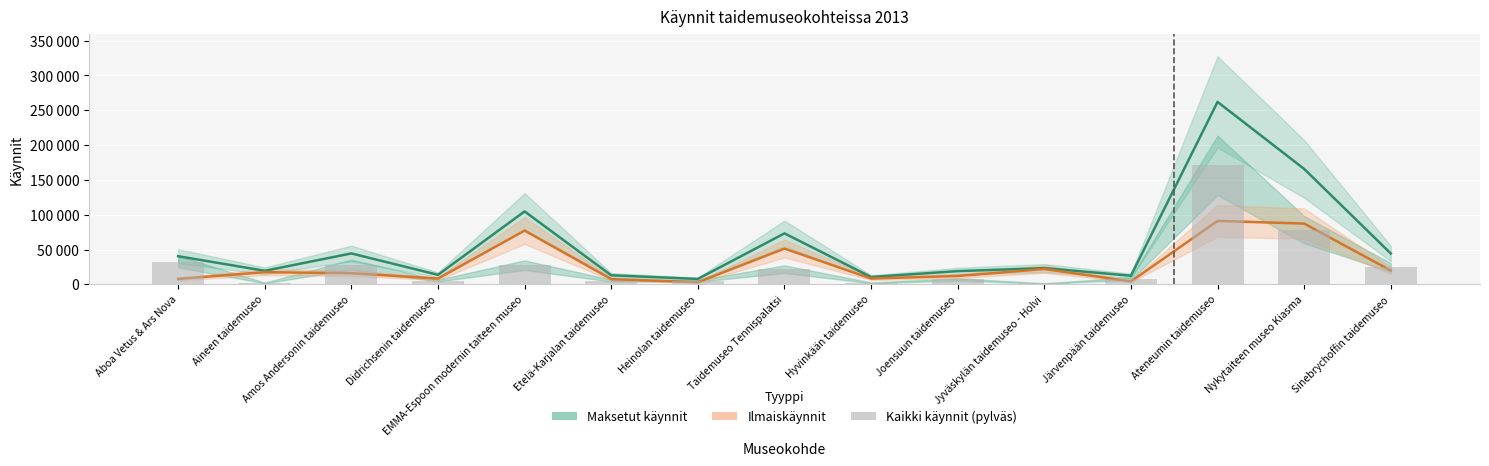

The Ilmaiskäynnit series shows 7812 at Aboa Vetus & Ars Nova. True or false?

True